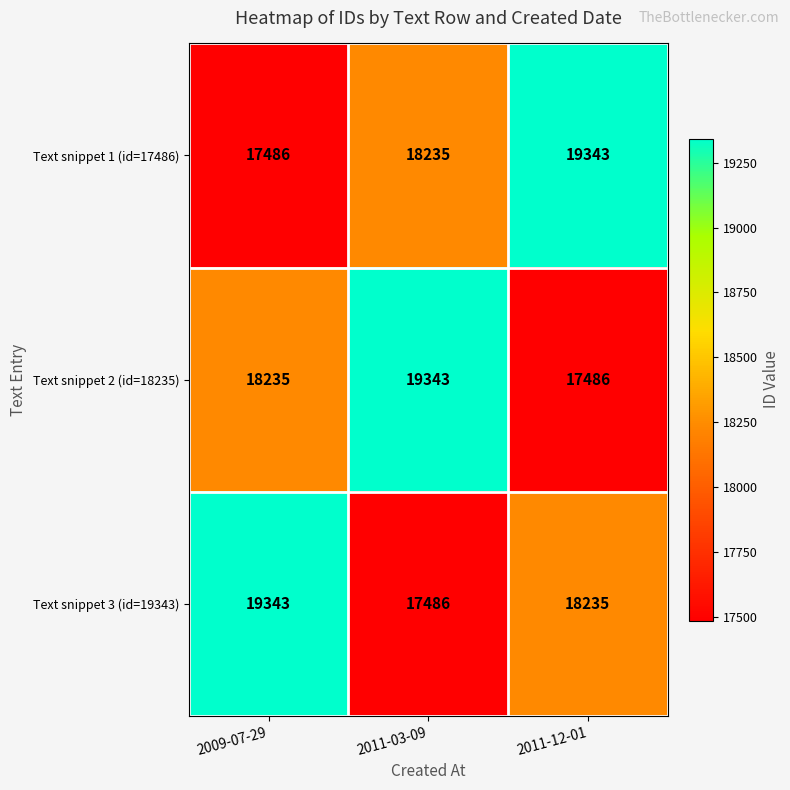

How many data points does each series have?

3